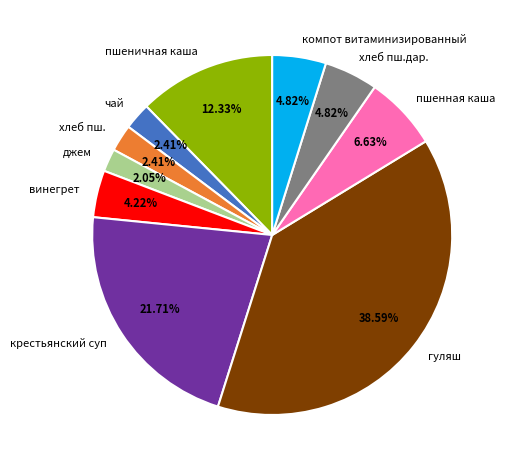

Which category has the biggest portion of the pie?

гуляш